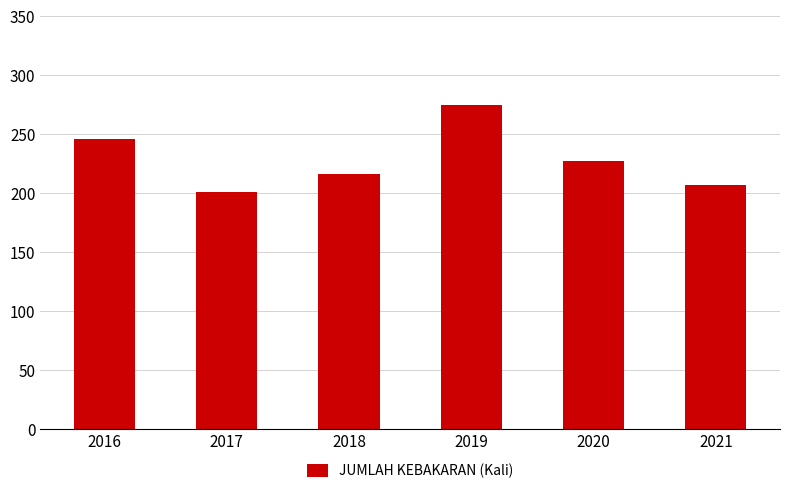

How many data points does each series have?

6